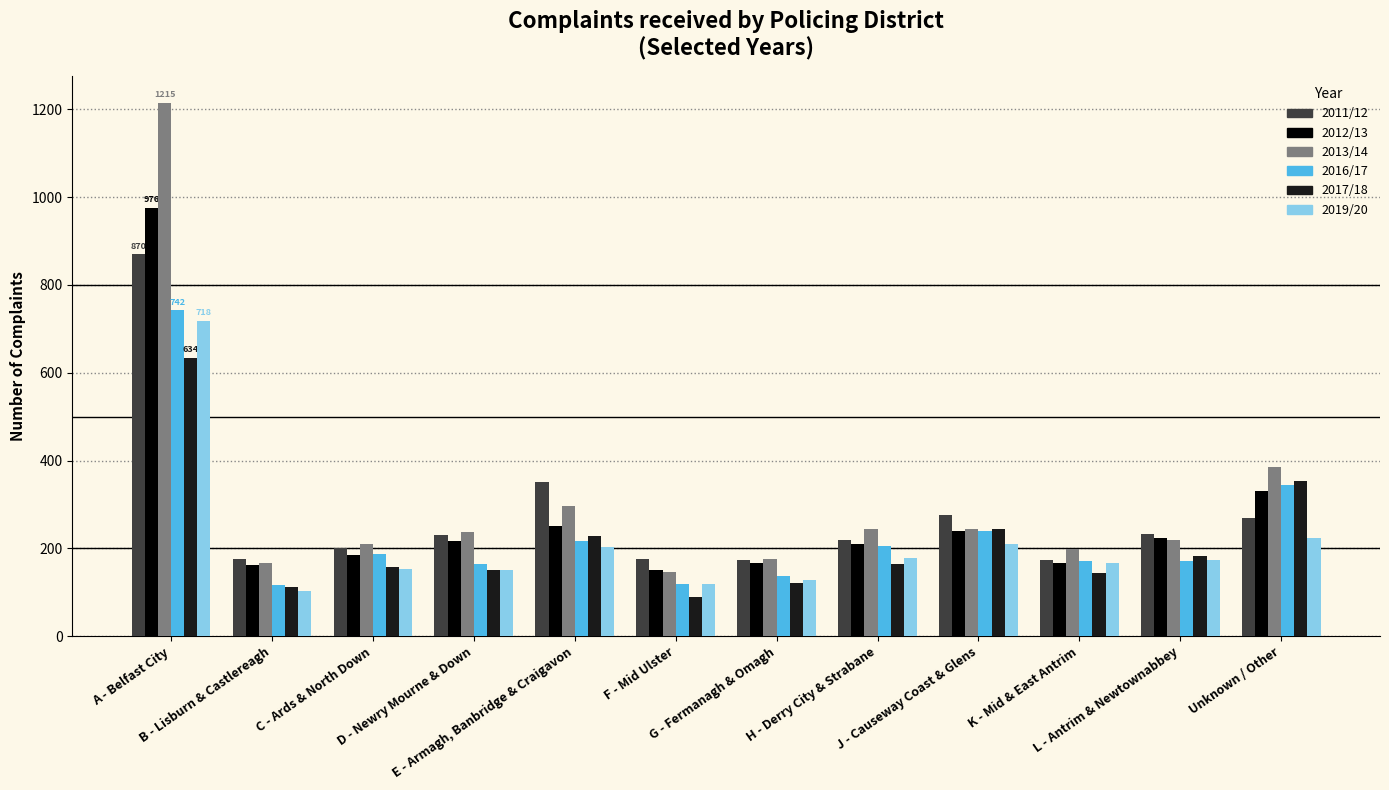

True or false: 2011/12 has a value of 174 at G - Fermanagh & Omagh.

True